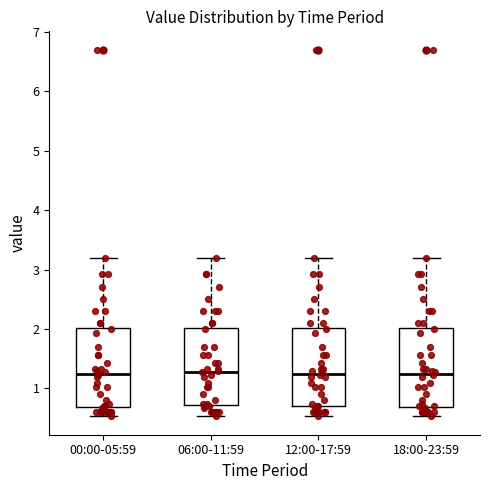

Reading left to right, read every box against the y-axis: the position of its median line, the range the box covers, and the ends of its whiskers. The values are not printed on the chart, so give them approximately, as read against the axis.

00:00-05:59: median 1.3, box 0.7 to 2.0, whiskers 0.5 to 3.2
06:00-11:59: median 1.3, box 0.7 to 2.0, whiskers 0.5 to 3.2
12:00-17:59: median 1.3, box 0.7 to 2.0, whiskers 0.5 to 3.2
18:00-23:59: median 1.3, box 0.7 to 2.0, whiskers 0.5 to 3.2